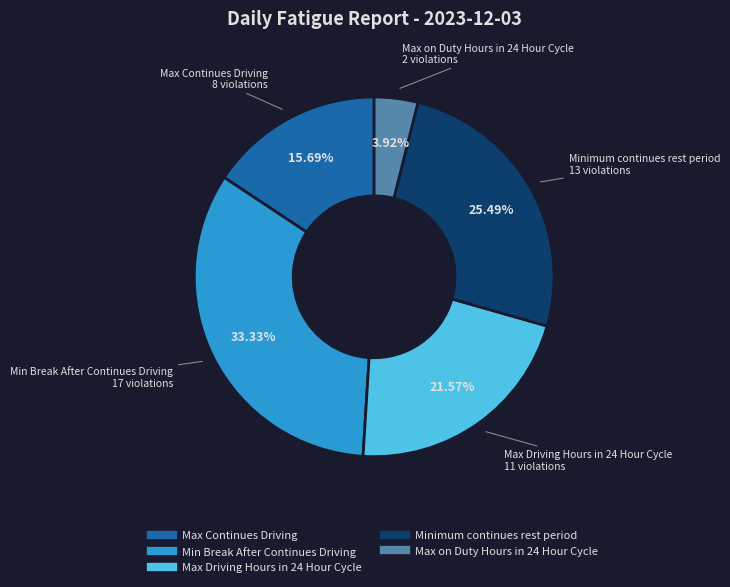

Approximately how many times larger is the value at Minimum continues rest period compared to Min Break After Continues Driving?

0.8